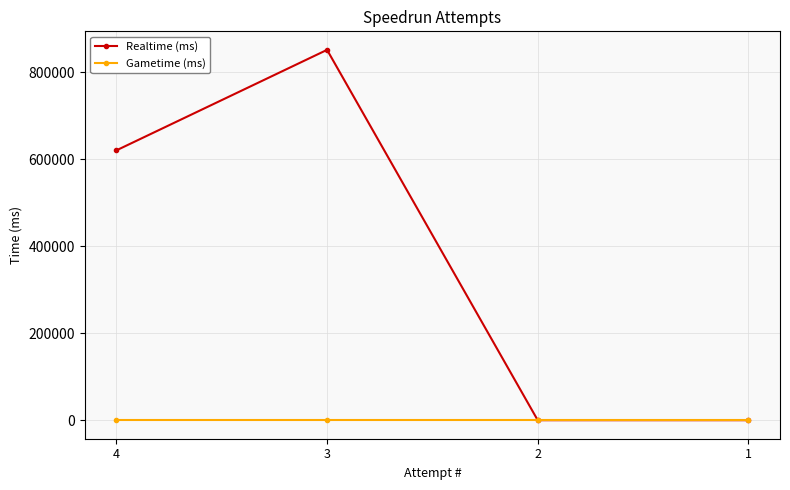

Which series has the largest range (max minus min)?

Realtime (ms)